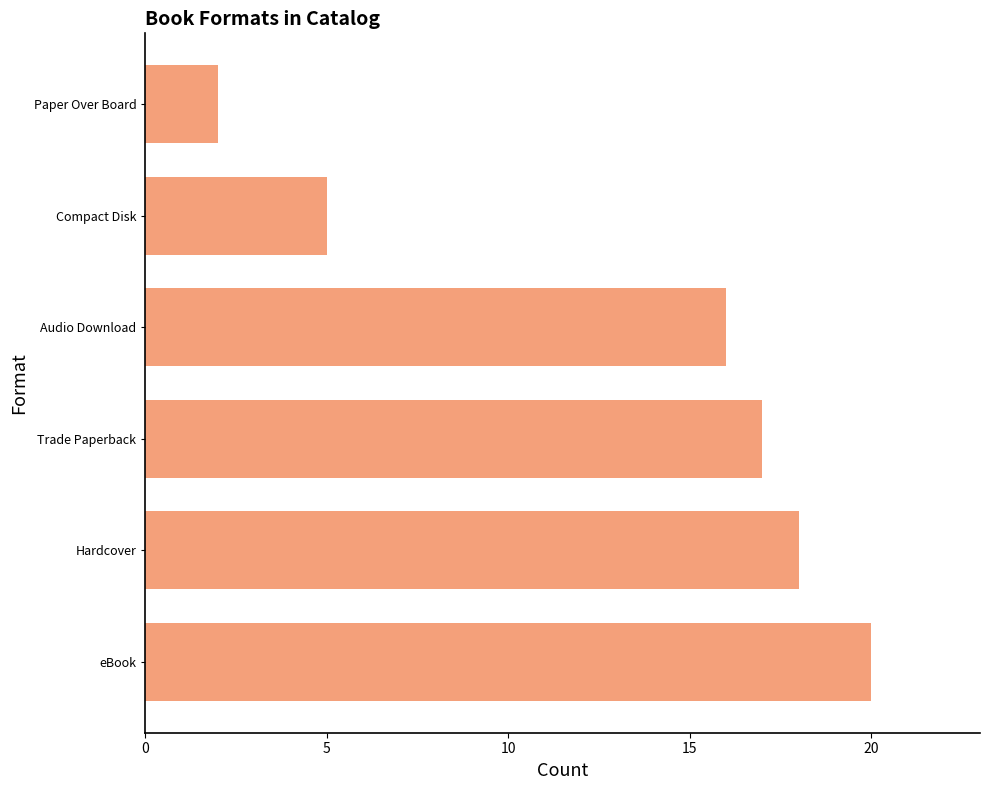

The value at Trade Paperback is 17. True or false?

True